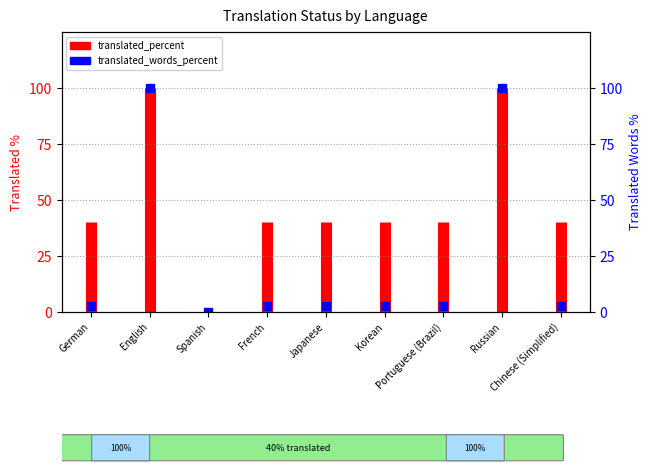

Between Korean and Portuguese (Brazil), which is larger?

Korean